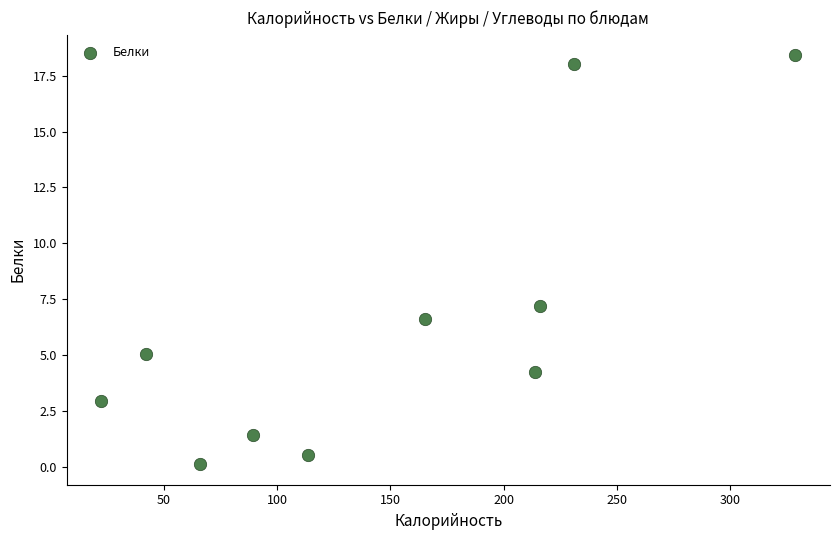

What Y value in the scatter plot is closest to 9?

7.2